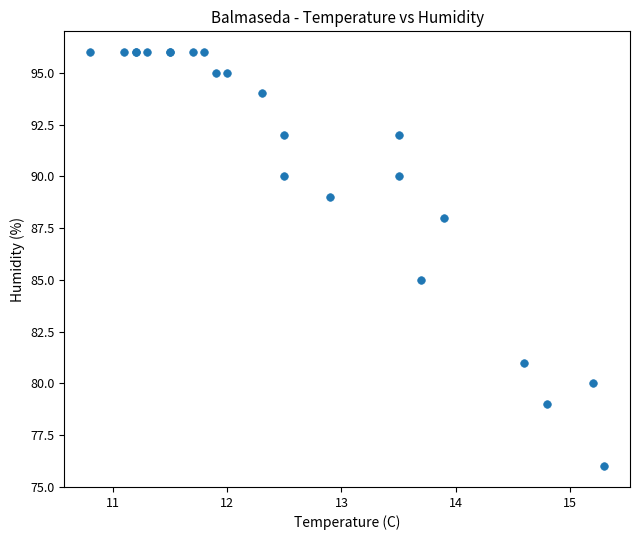

What Y value in the scatter plot is closest to 86?

85